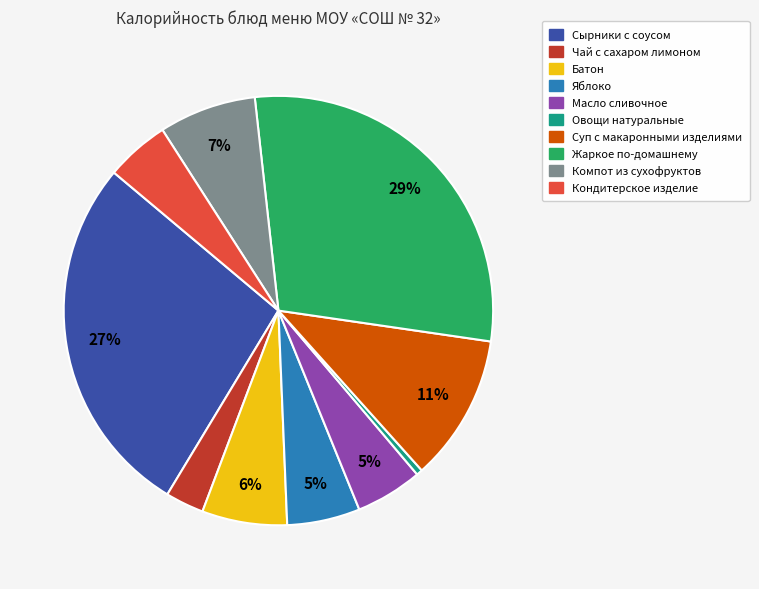

To the nearest percent, what percentage of the pie is Батон?

6%